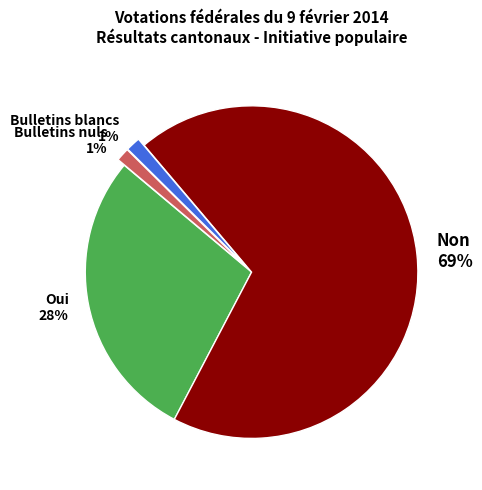

Is the sum of Non 69% and Bulletins nuls 1% greater than half?

Yes